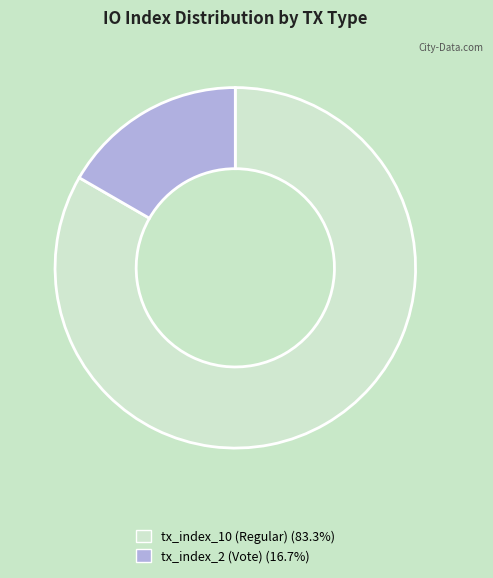

Combined, do tx_index_2 (Vote) and tx_index_10 (Regular) account for over 50%?

Yes